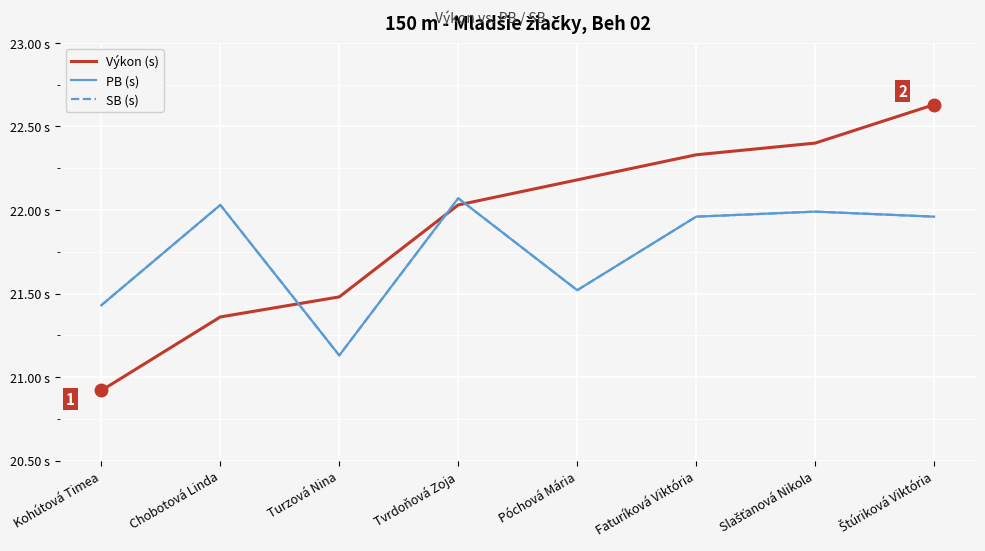

What value does the Výkon (s) series have at Tvrdoňová Zoja?

22.0